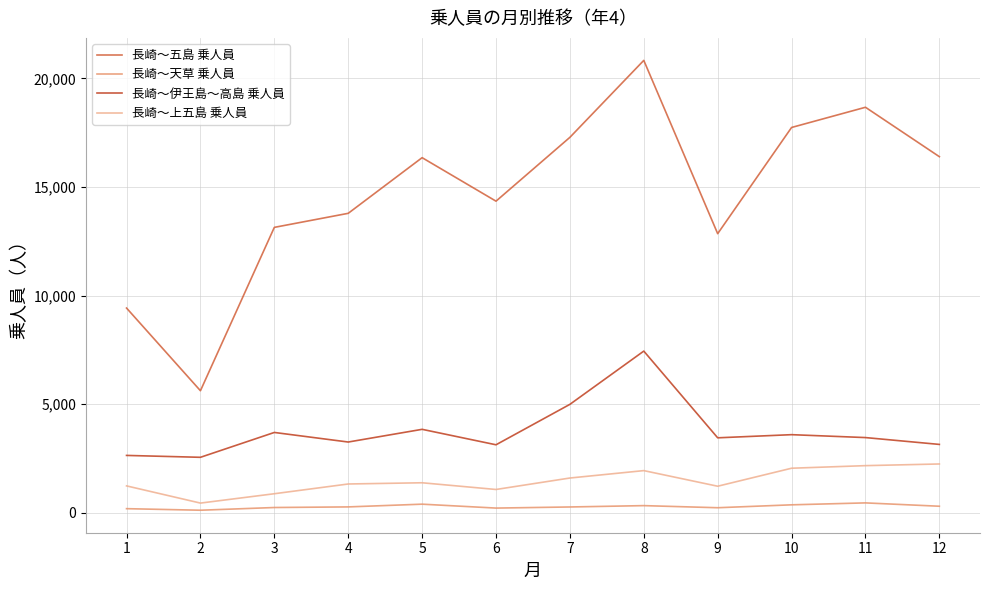

Count the number of data series in this chart.

4